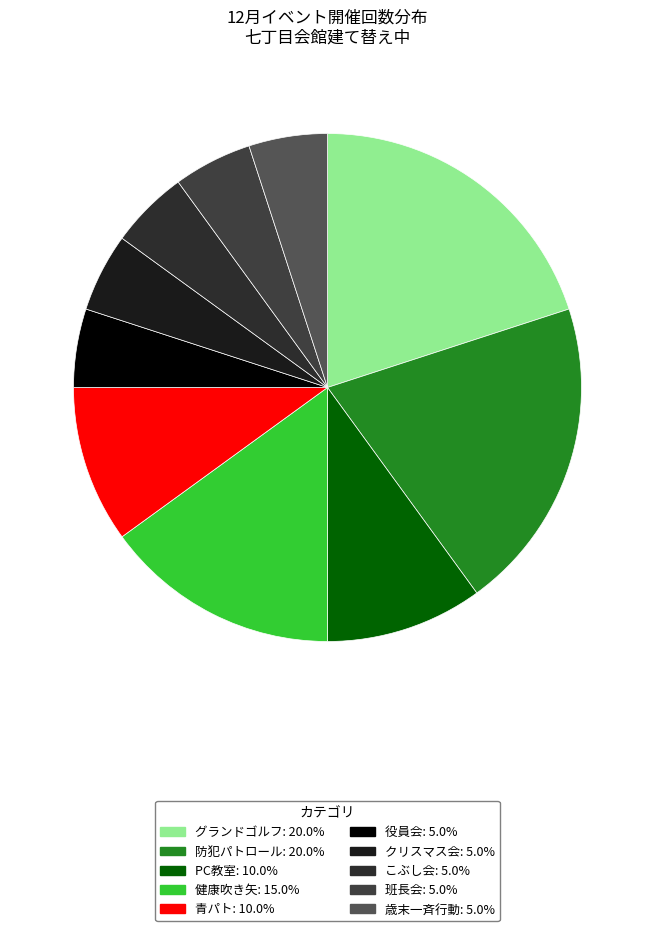

Between クリスマス会 and 防犯パトロール, which is larger?

防犯パトロール